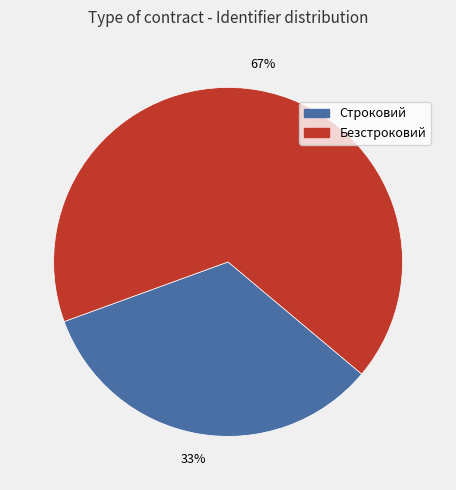

Rank the categories by value from lowest to highest.

Строковий, Безстроковий